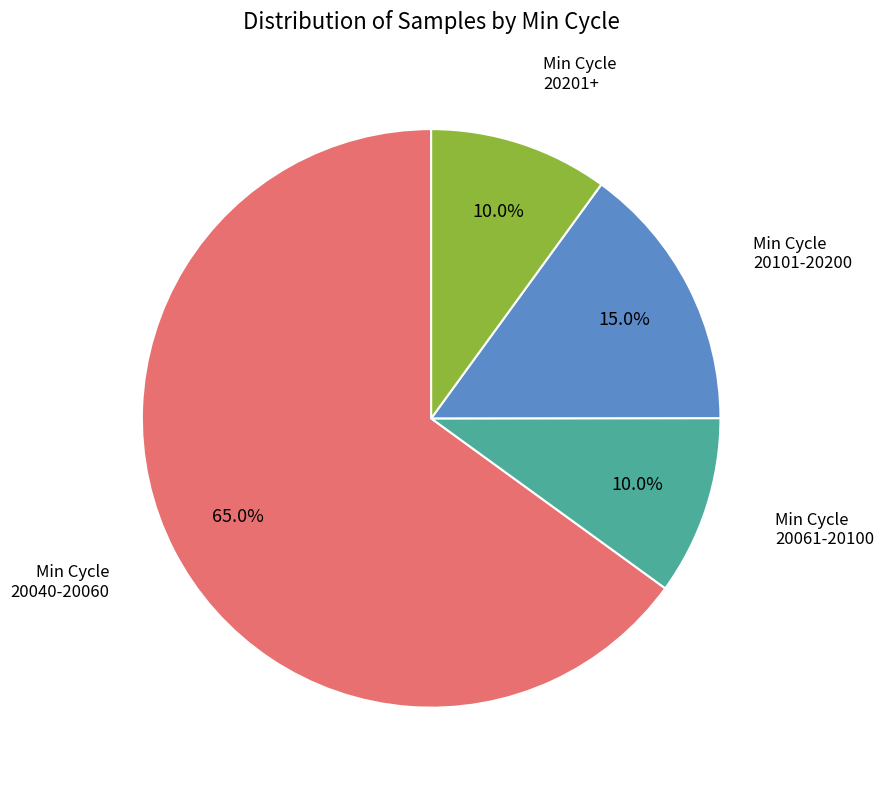

Which has a higher value, Min Cycle 20061-20100 or Min Cycle 20101-20200?

Min Cycle 20101-20200